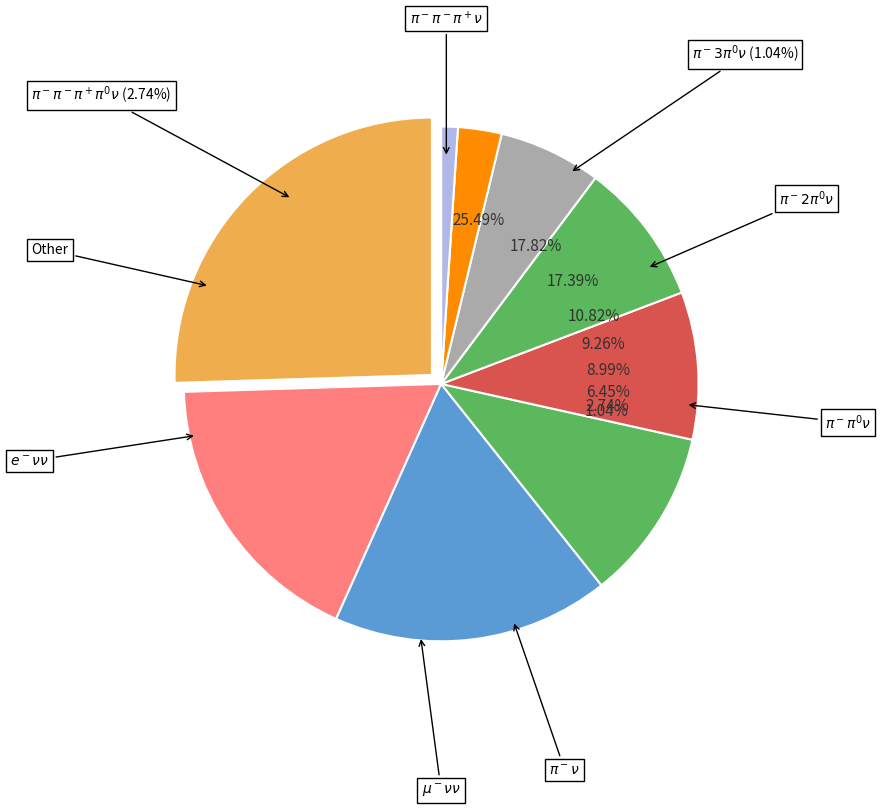

Is there a majority slice in this chart?

No